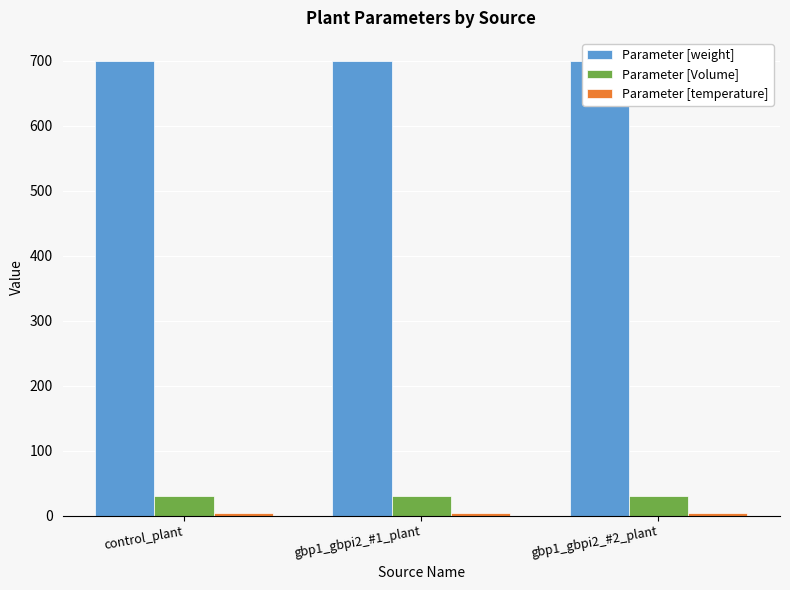

What is the minimum value for Parameter [weight]?

700